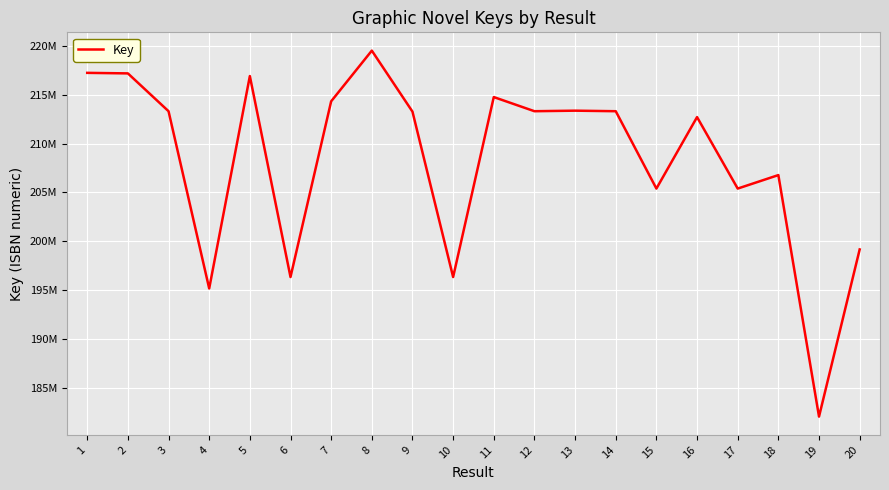

What is the average value?

208287431